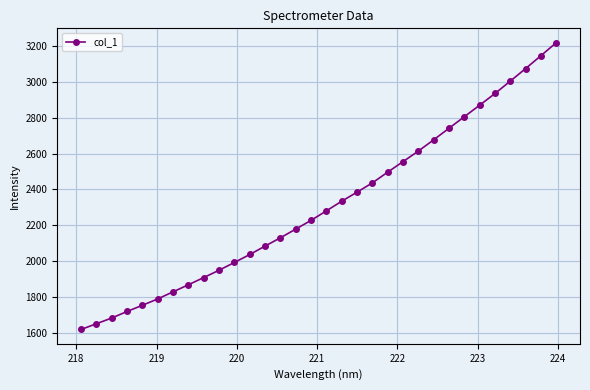

What is the difference between the maximum and second lowest values?

1570.6